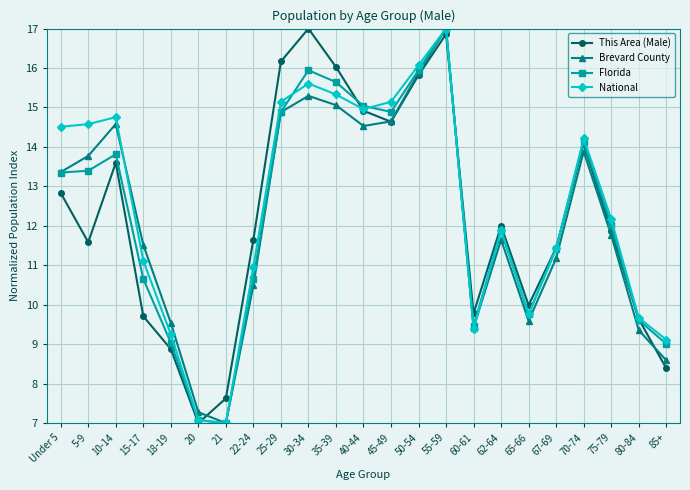

At which category is the sum across all series the highest?

55-59